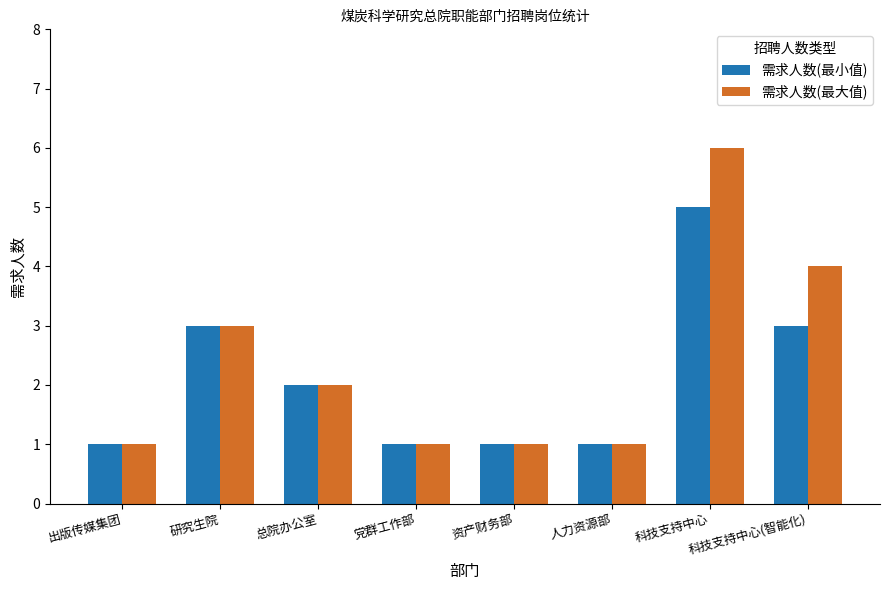

How many distinct data groups are displayed?

2